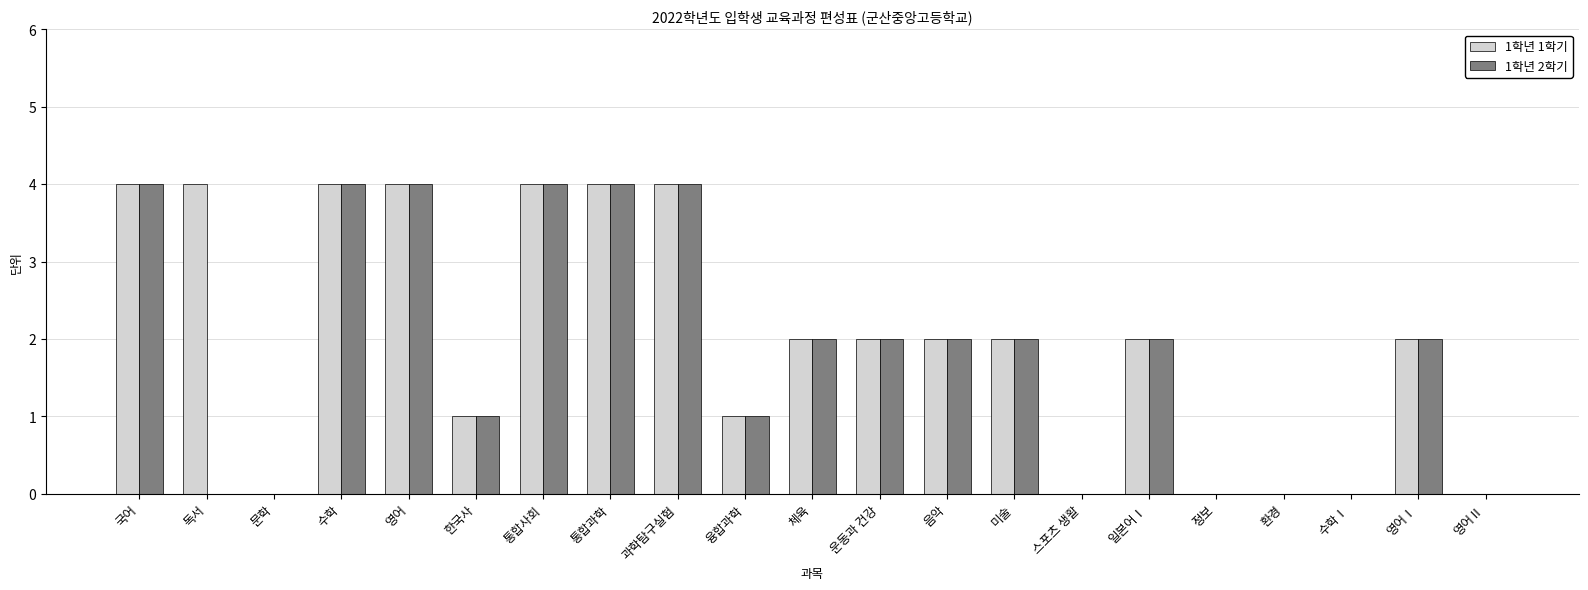

Reading right to left, transcribe all the data shown in this chart.

1학년 1학기: 영어Ⅱ=0	영어Ⅰ=2	수학Ⅰ=0	환경=0	정보=0	일본어Ⅰ=2	스포츠 생활=0	미술=2	음악=2	운동과 건강=2	체육=2	융합과학=1	과학탐구실험=4	통합과학=4	통합사회=4	한국사=1	영어=4	수학=4	문학=0	독서=4	국어=4
1학년 2학기: 영어Ⅱ=0	영어Ⅰ=2	수학Ⅰ=0	환경=0	정보=0	일본어Ⅰ=2	스포츠 생활=0	미술=2	음악=2	운동과 건강=2	체육=2	융합과학=1	과학탐구실험=4	통합과학=4	통합사회=4	한국사=1	영어=4	수학=4	문학=0	독서=0	국어=4